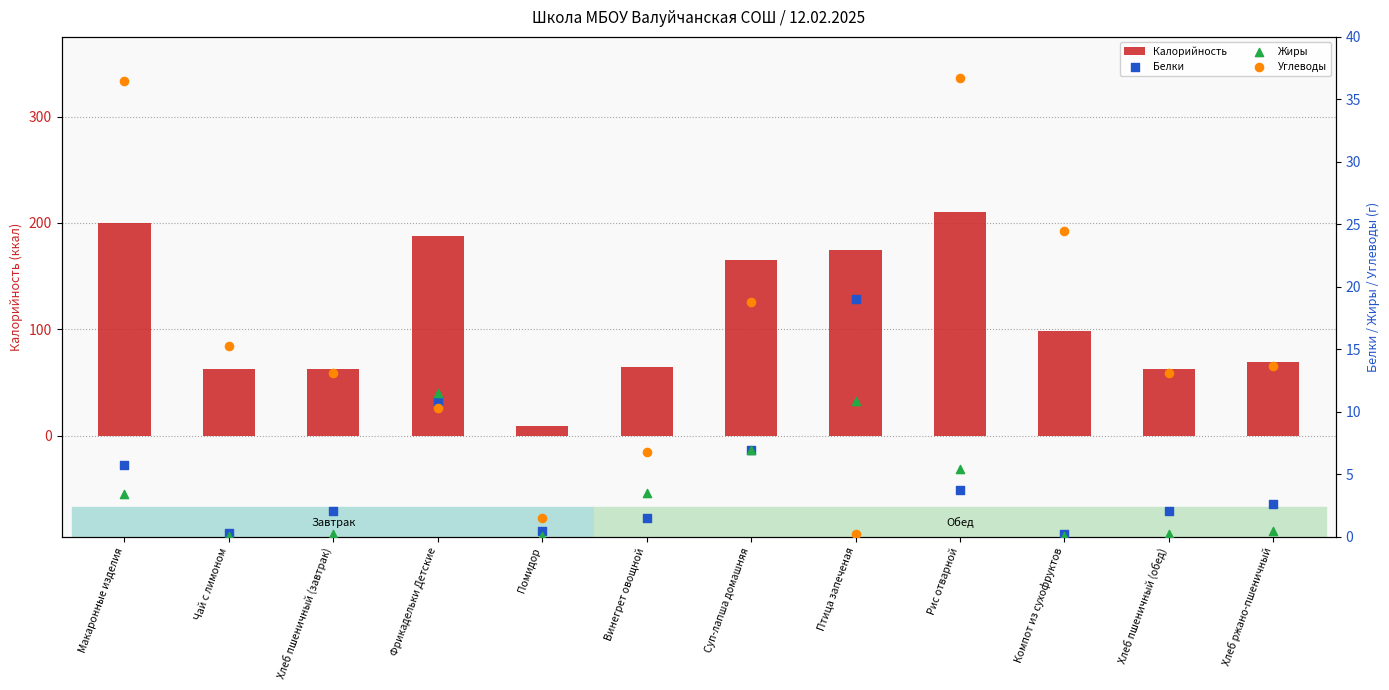

Which series has the largest total across all categories?

Калорийность